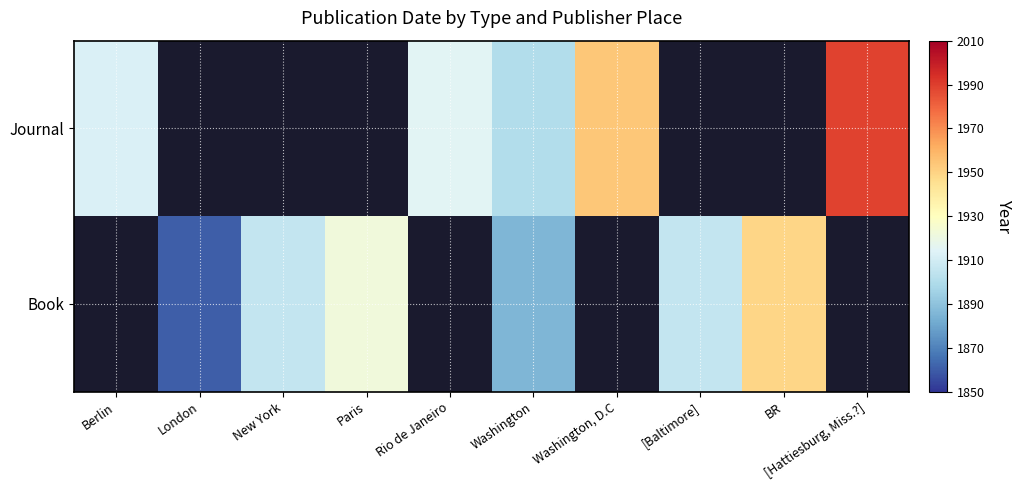

Read the Book value at London.

1860.0